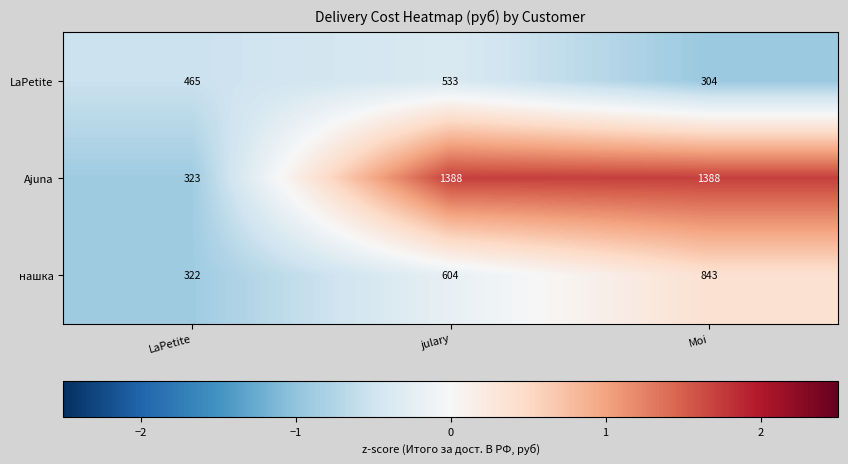

List the series in order of their peak value, highest first.

Ajuna, нашка, LaPetite